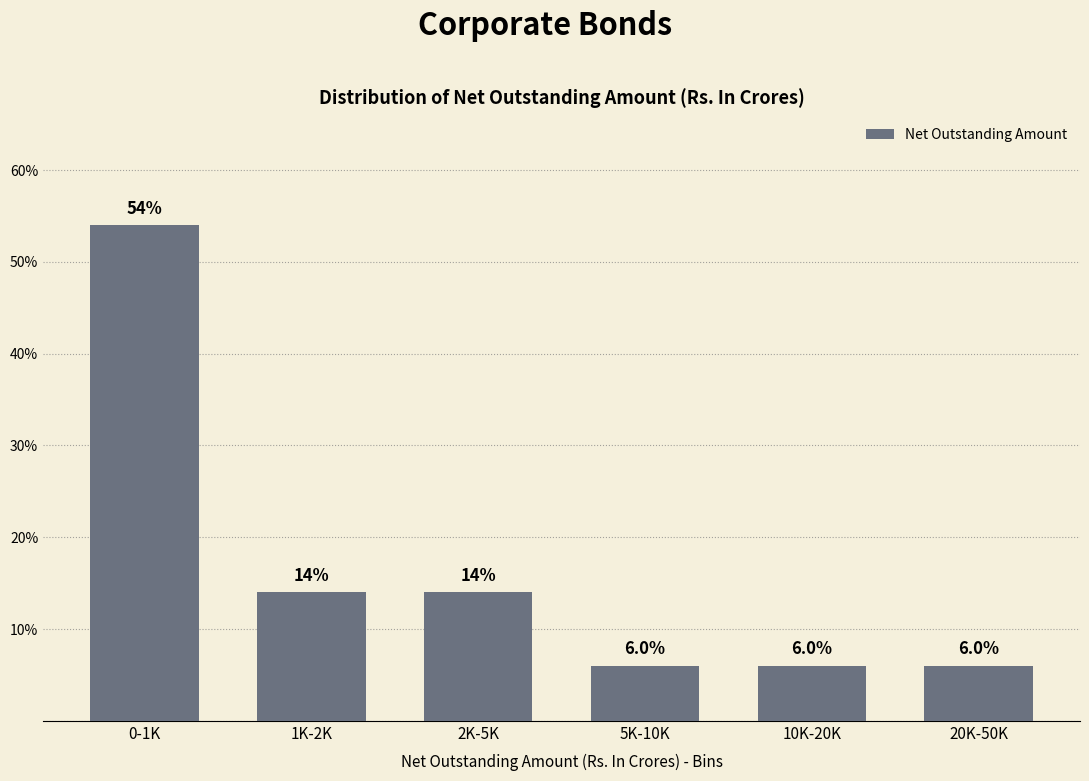

Reading left to right, what are all the values shown in this chart?

54.0	14.0	14.0	6.0	6.0	6.0